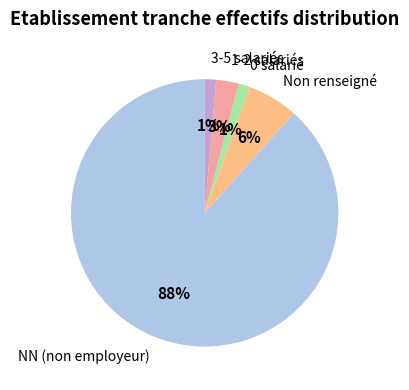

Between 1-2 salariés and 3-5 salariés, which is larger?

1-2 salariés